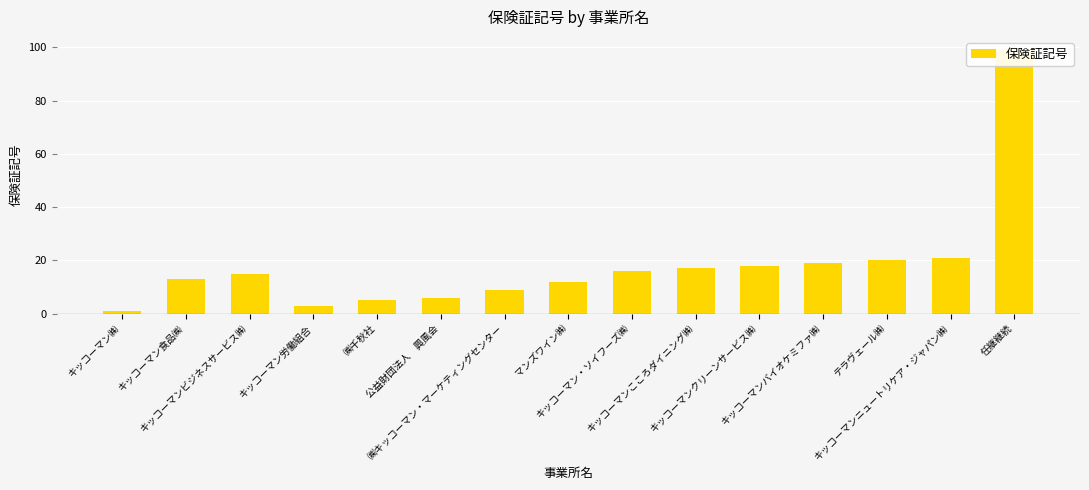

What is the label of the 12th bar from the left?

キッコーマンバイオケミファ㈱